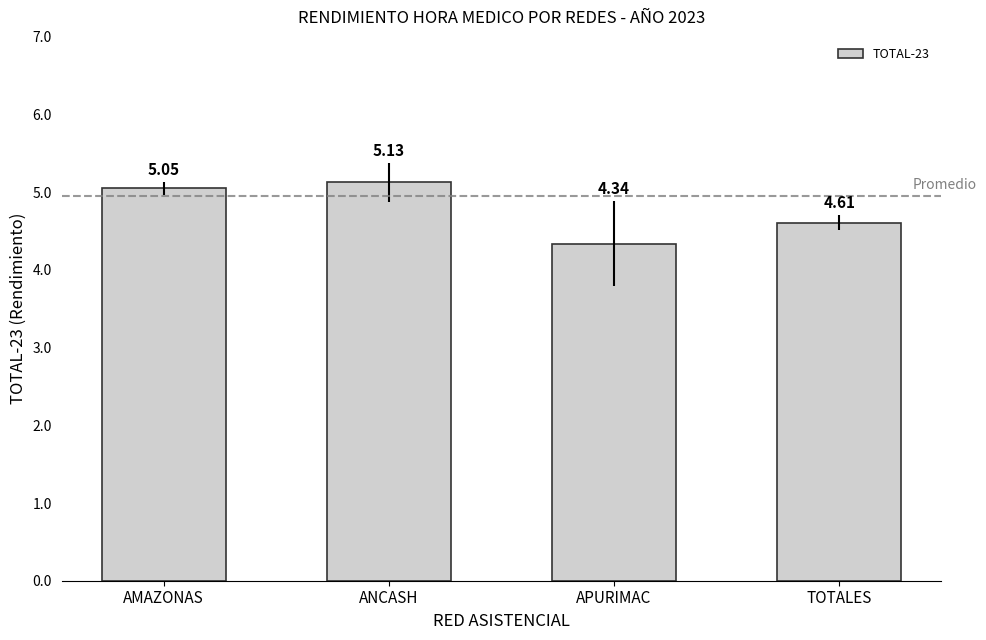

Which has a higher value, TOTALES or AMAZONAS?

AMAZONAS